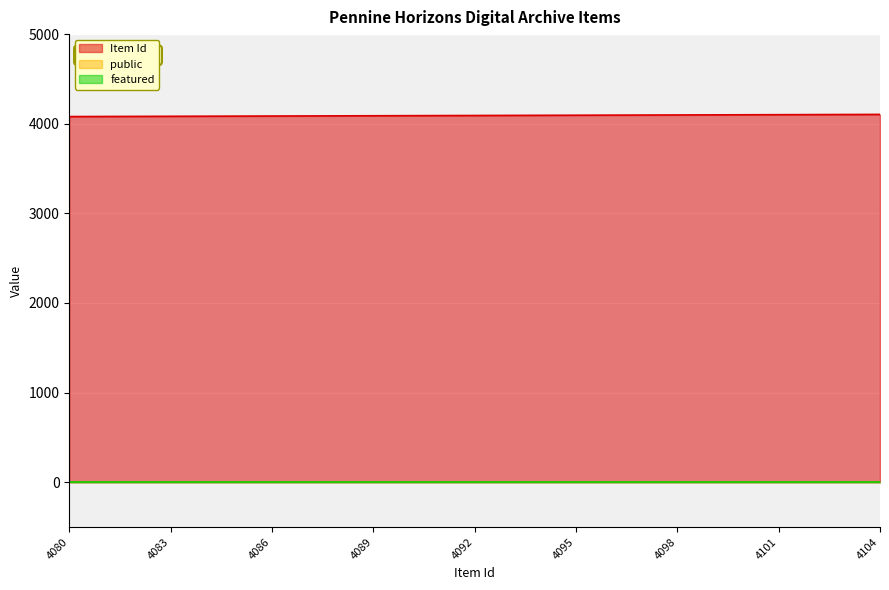

What is the difference between the maximum and minimum values in the Item Id series?

24